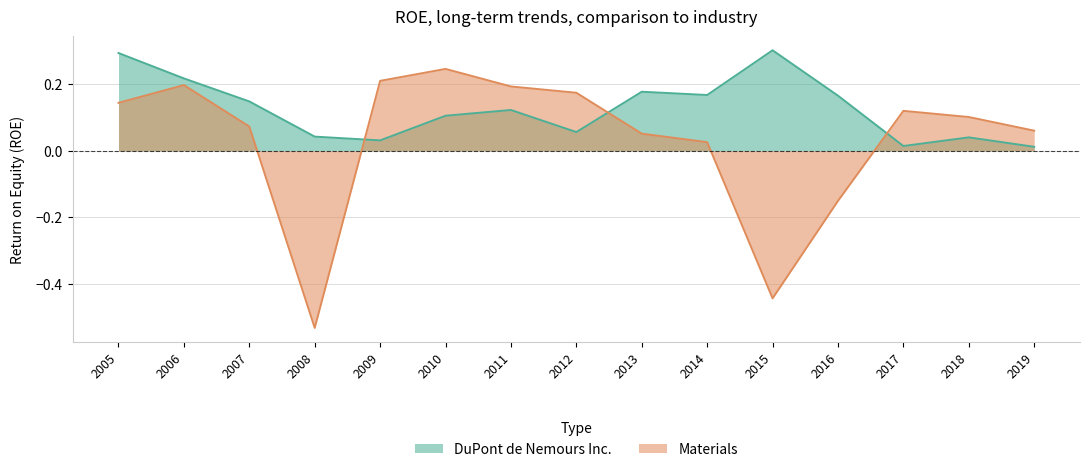

Which series has the largest total across all categories?

DuPont de Nemours Inc.